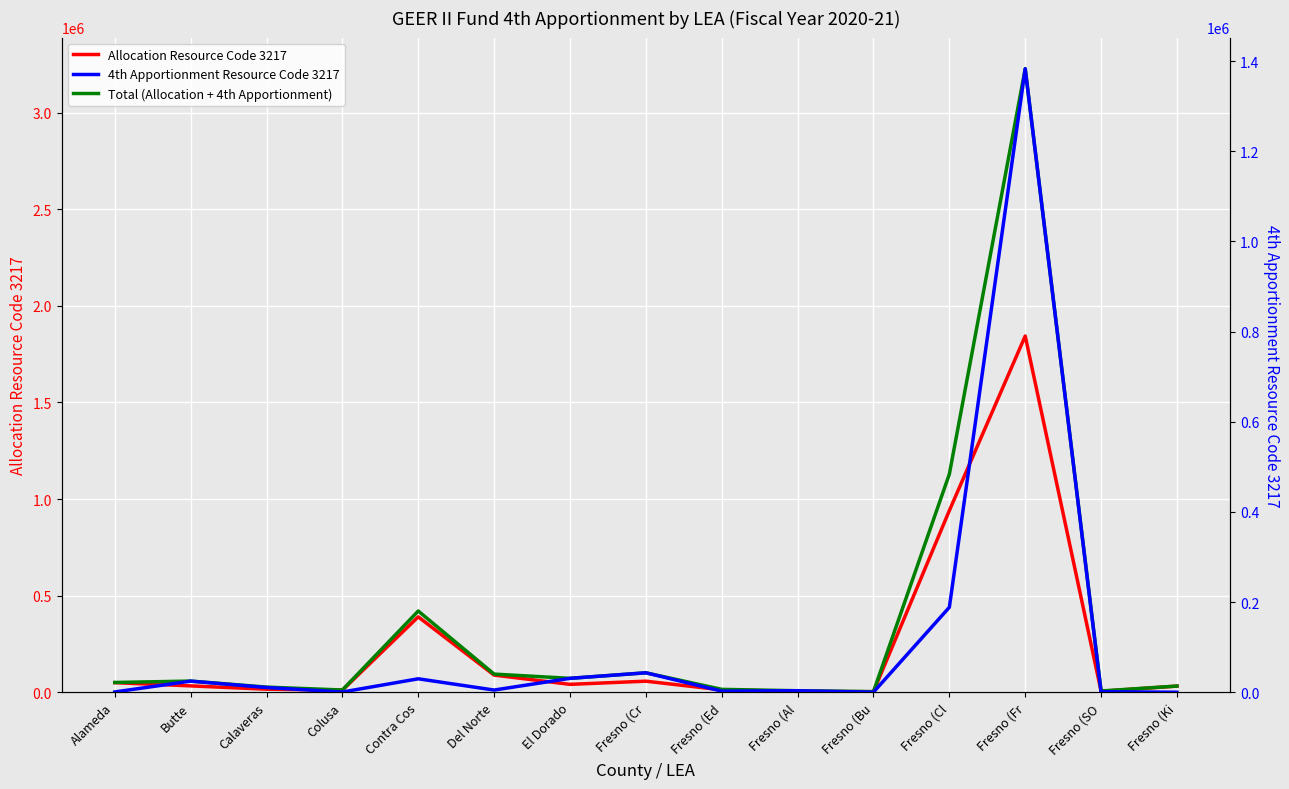

What is the label of the 5th point from the right?

Fresno (Bu